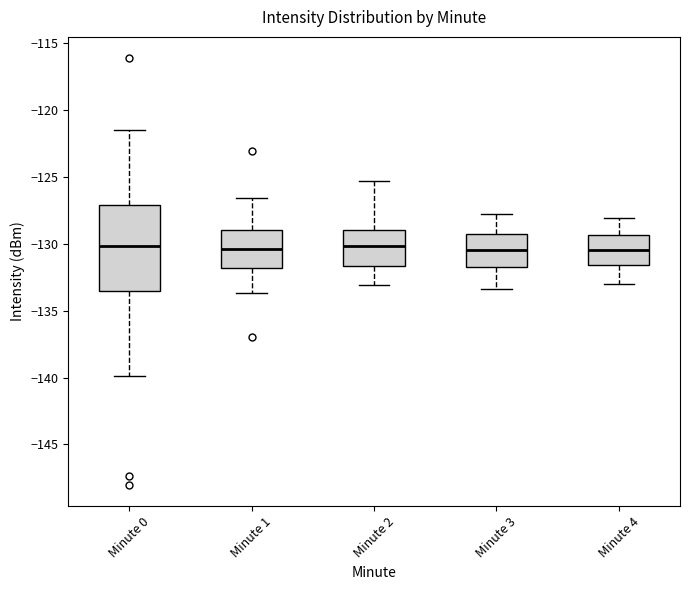

Where does the upper whisker of the box for Minute 1 end on the y-axis? The values are not printed on the chart, so give them approximately, as read against the axis.

-126.5